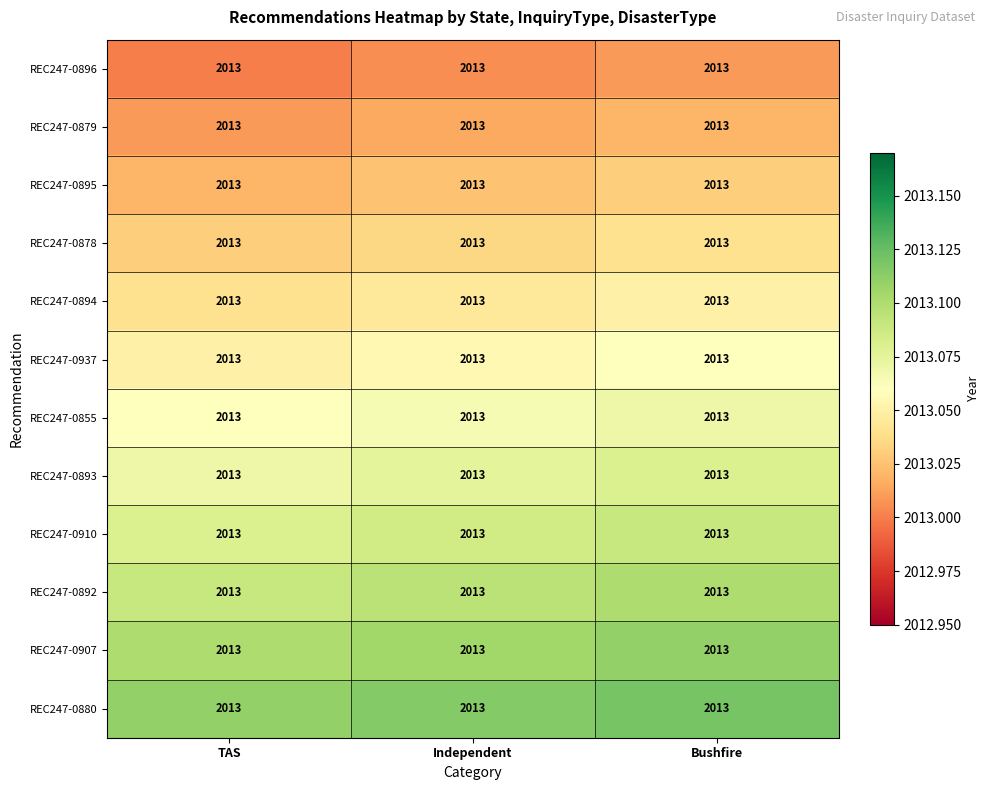

Which label corresponds to the largest value in the chart?

Bushfire